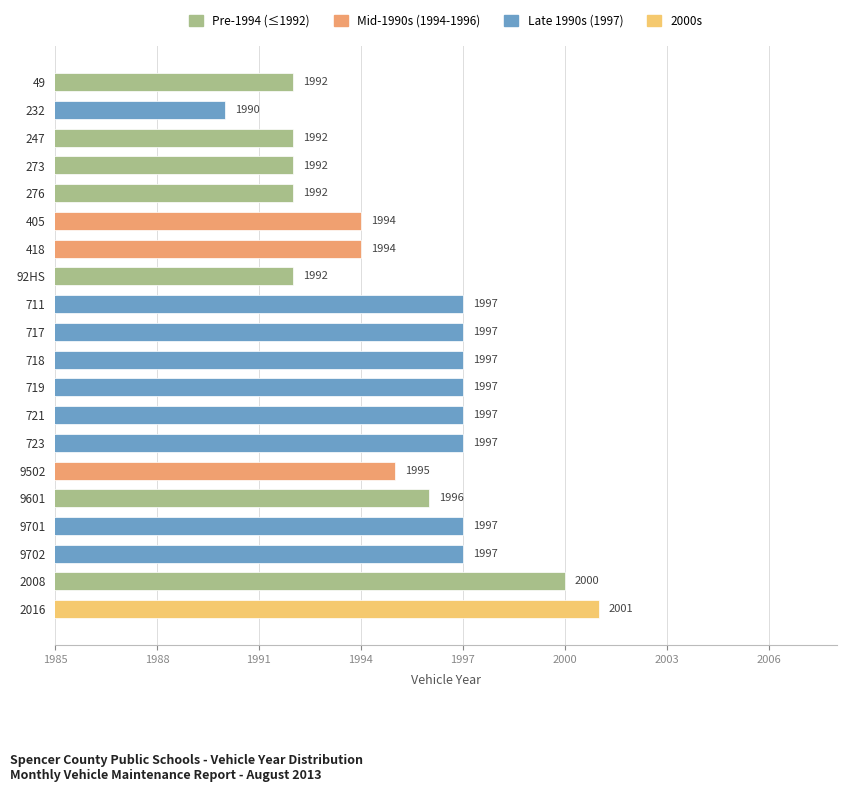

Where is the data nearest to the value 1995?

9502